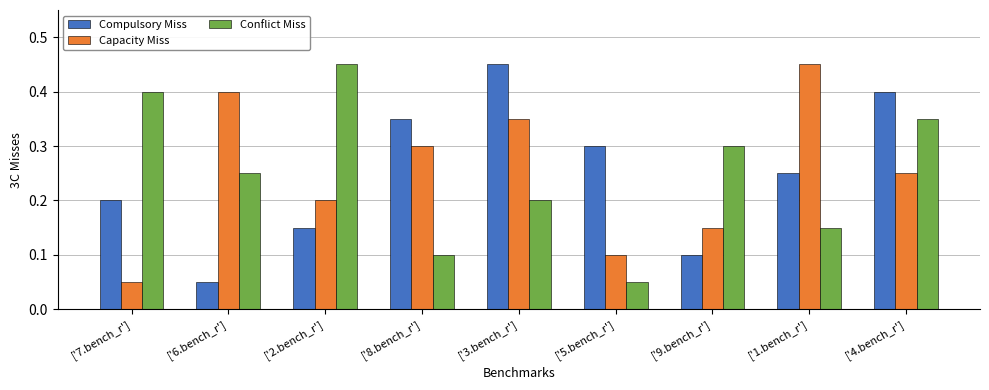

Is the value of Compulsory Miss at ['2.bench_r'] greater than the value of Capacity Miss at ['7.bench_r']?

Yes